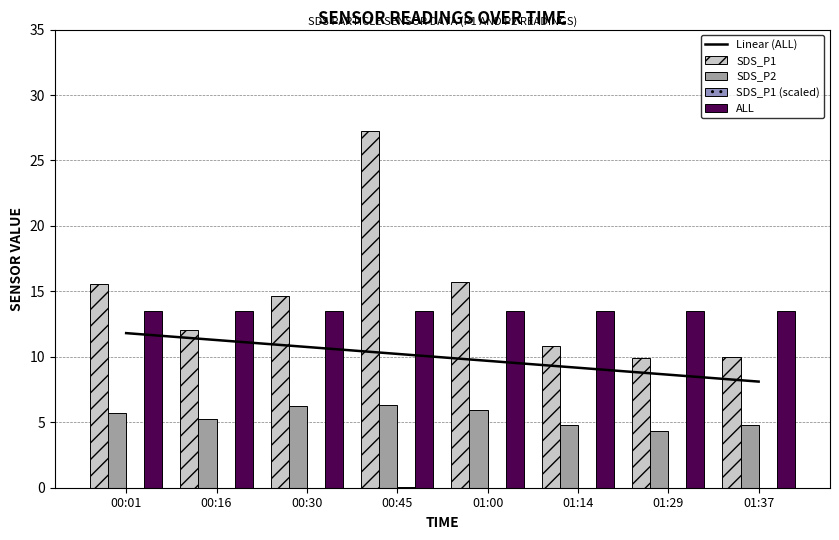

At 01:14, list the series in order from smallest to largest.

SDS_P1 (scaled), SDS_P2, Linear (ALL), SDS_P1, ALL